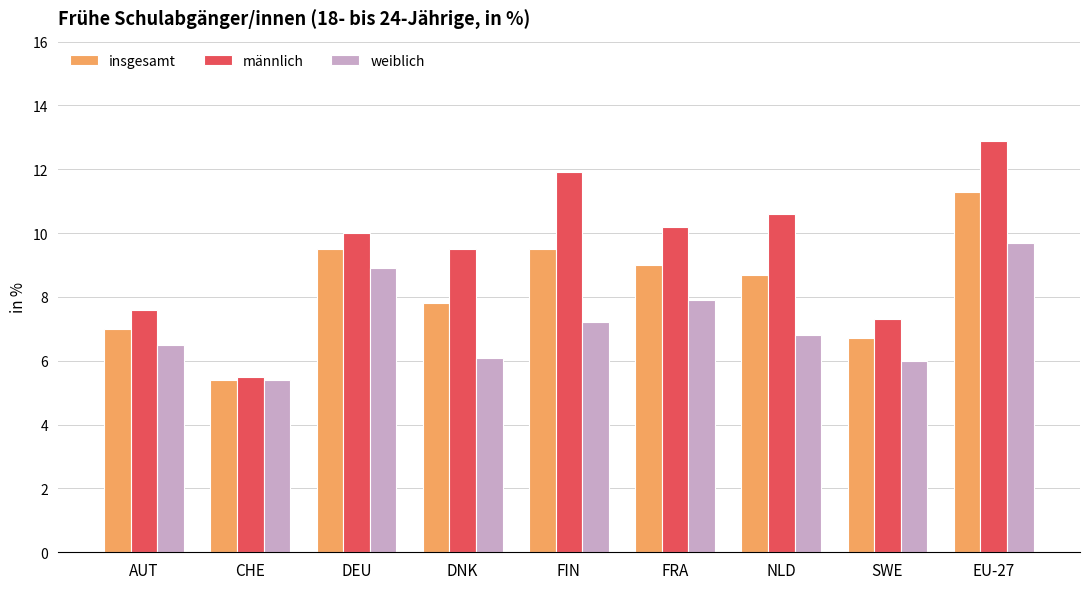

Which series has the largest range (max minus min)?

männlich